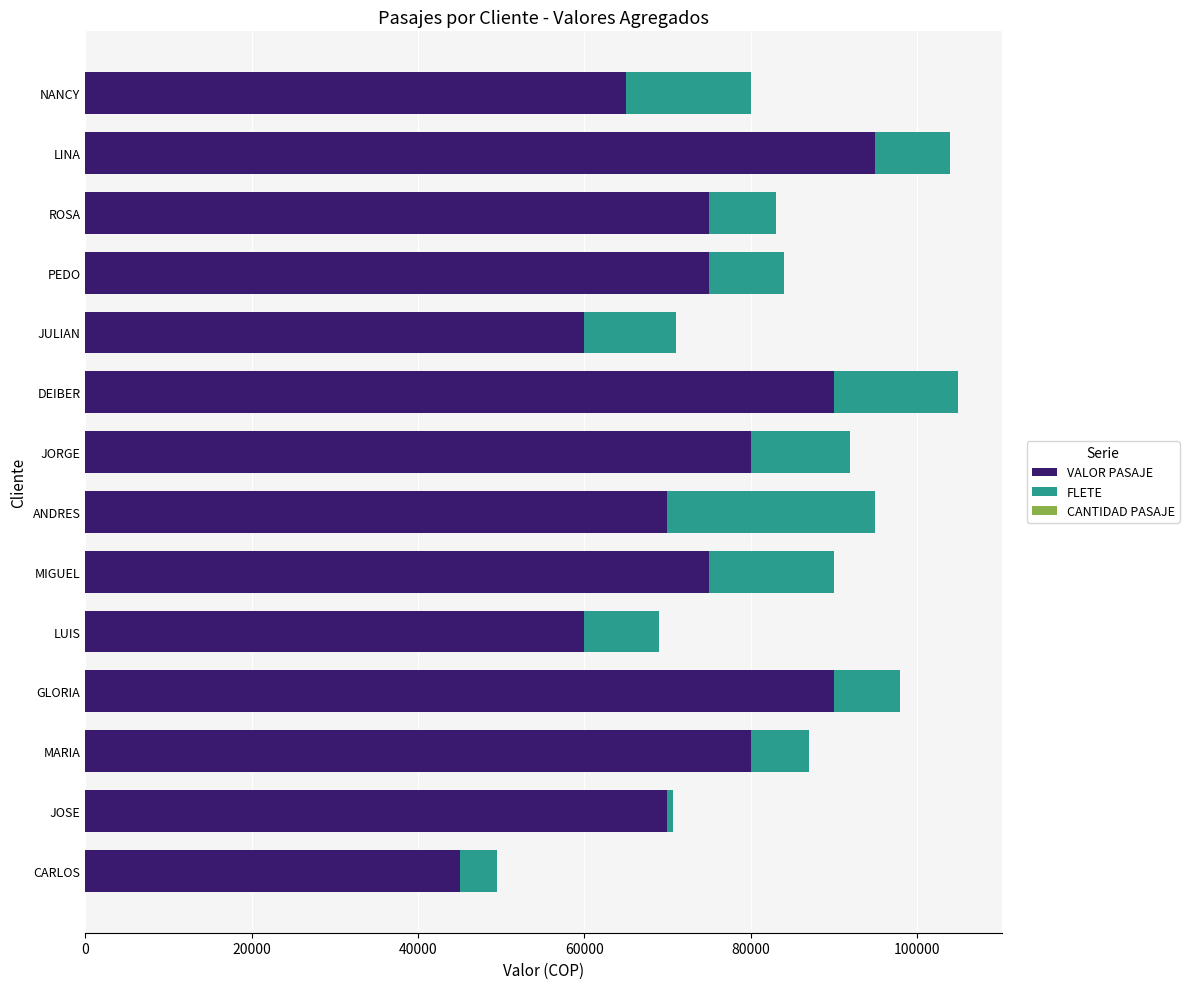

How many data points does each series have?

14